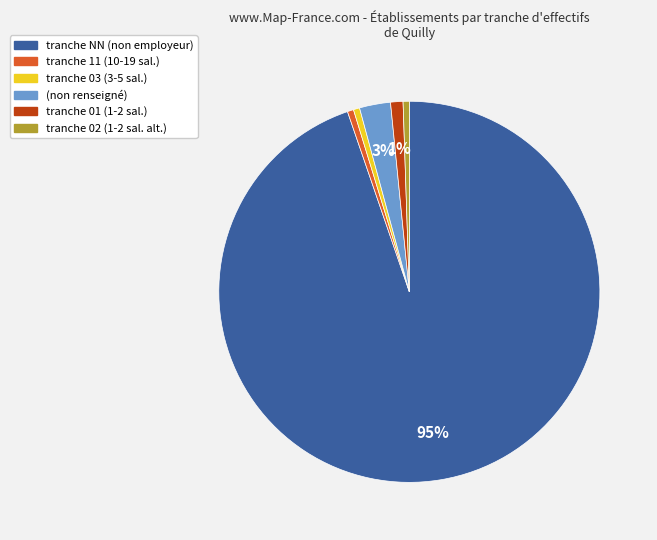

What percentage is the tranche 01 (1-2 sal.) slice, to the nearest percent?

1%